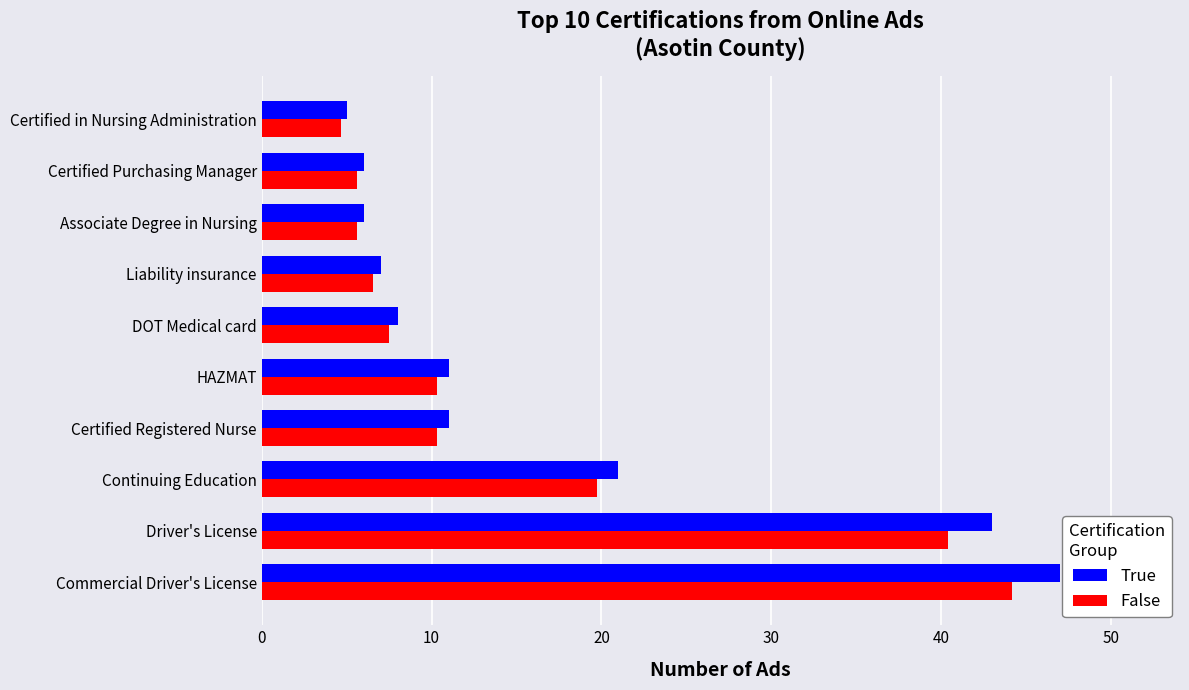

Which series has the largest total across all categories?

True